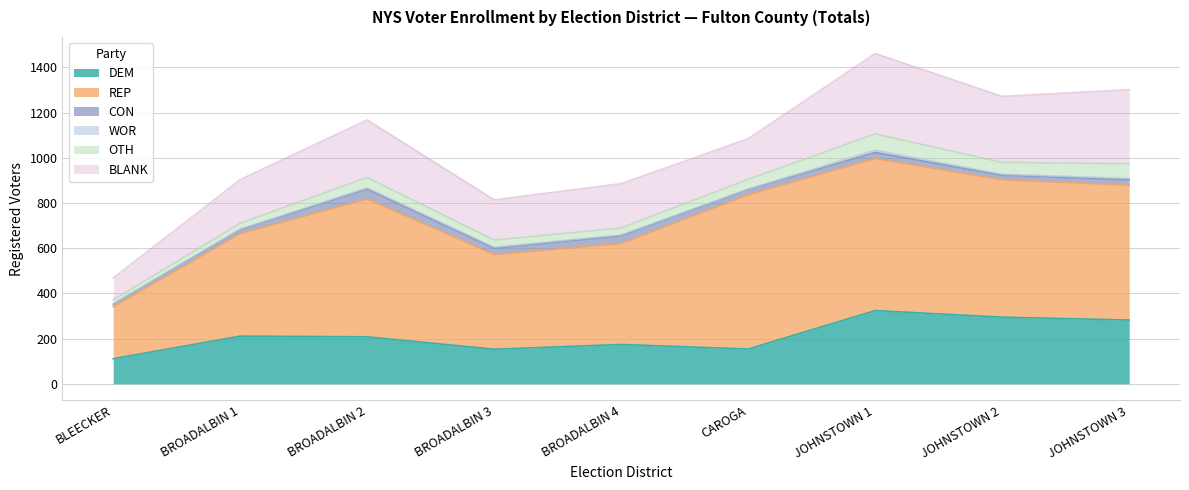

What is the difference between the maximum and minimum values in the OTH series?

53